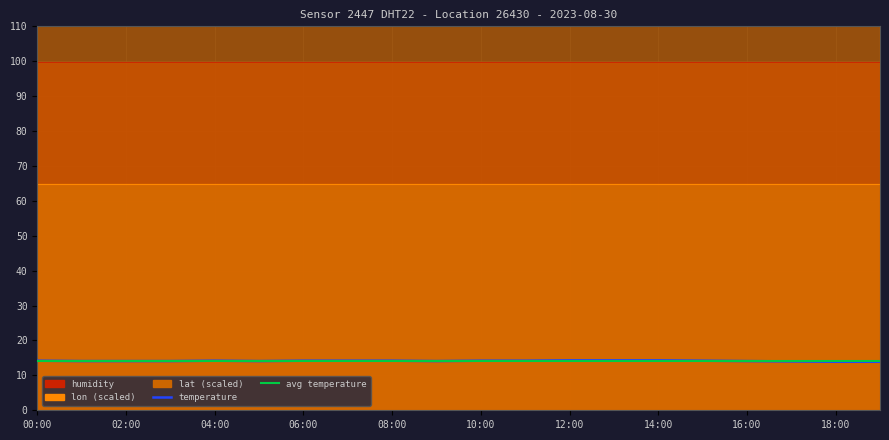

At how many categories does at least one series exceed 14?

20